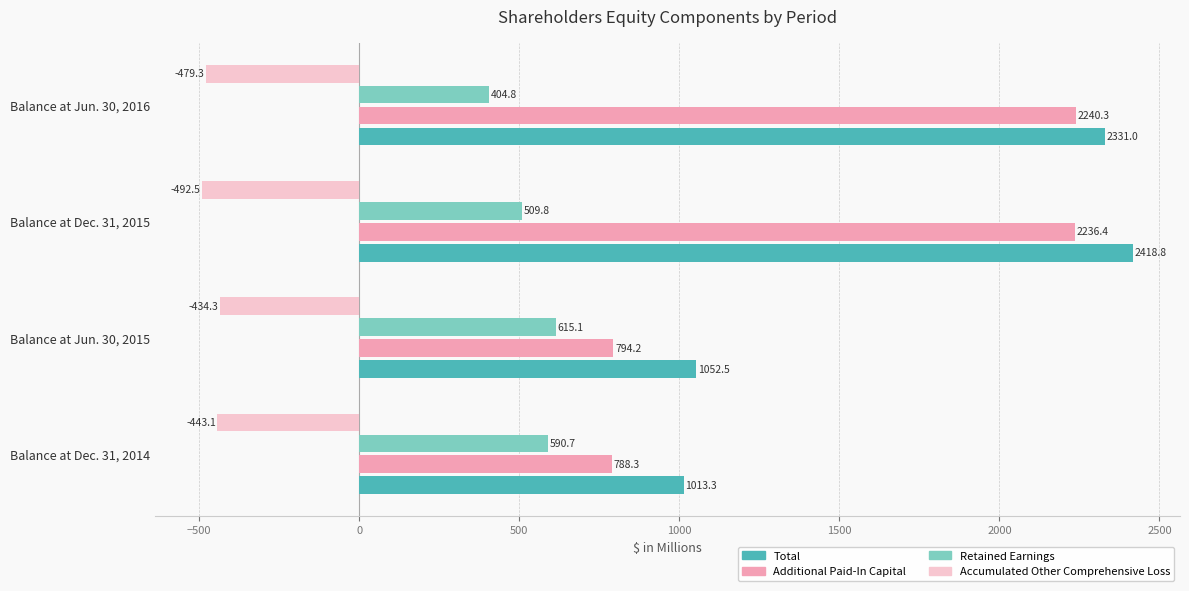

What is the difference between the Additional Paid-In Capital values at Balance at Jun. 30, 2016 and Balance at Dec. 31, 2015?

3.9